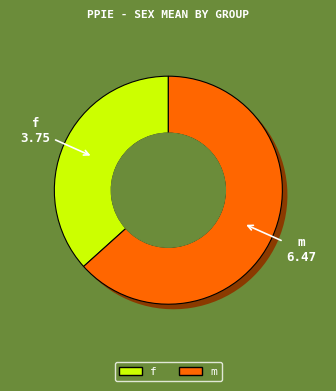

Does any single category account for the majority?

Yes